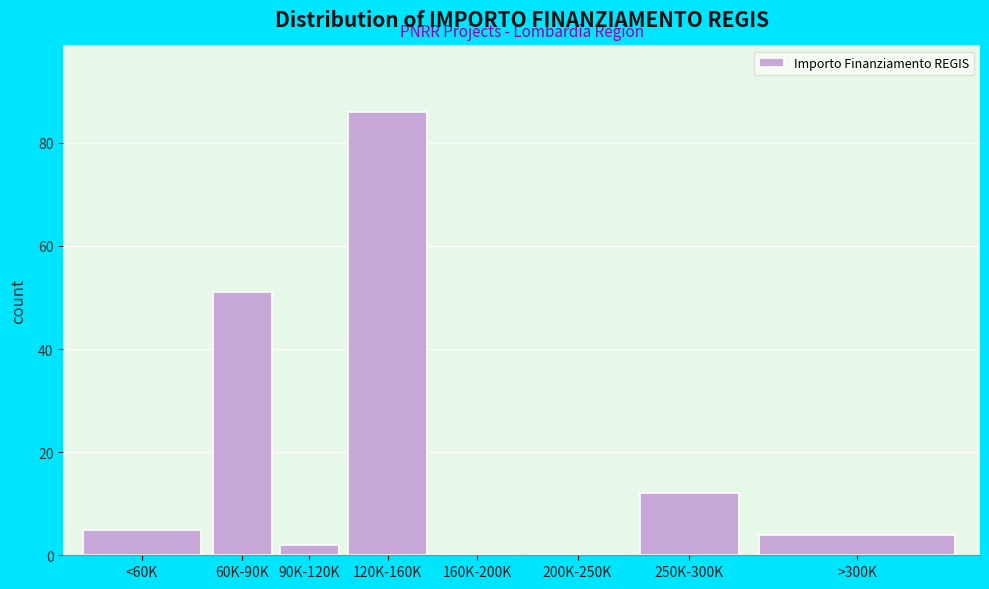

Reading left to right, what are all the values shown in this chart?

<60K=5	60K-90K=51	90K-120K=2	120K-160K=86	160K-200K=0	200K-250K=0	250K-300K=12	>300K=4